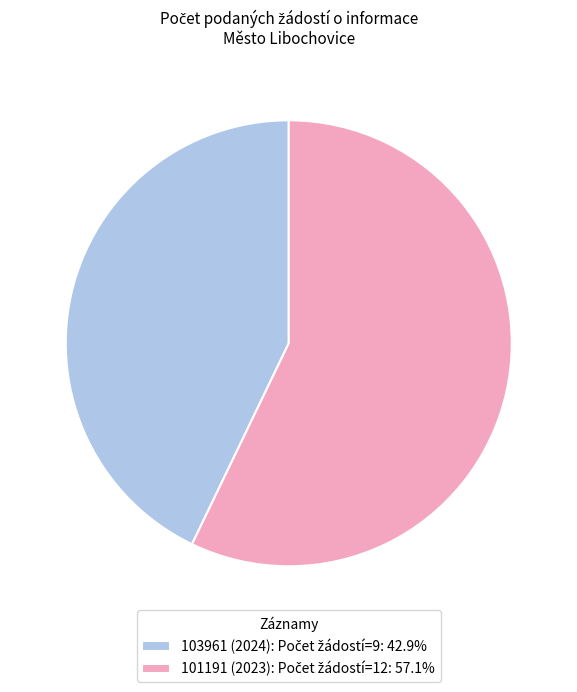

Is there a majority slice in this chart?

Yes